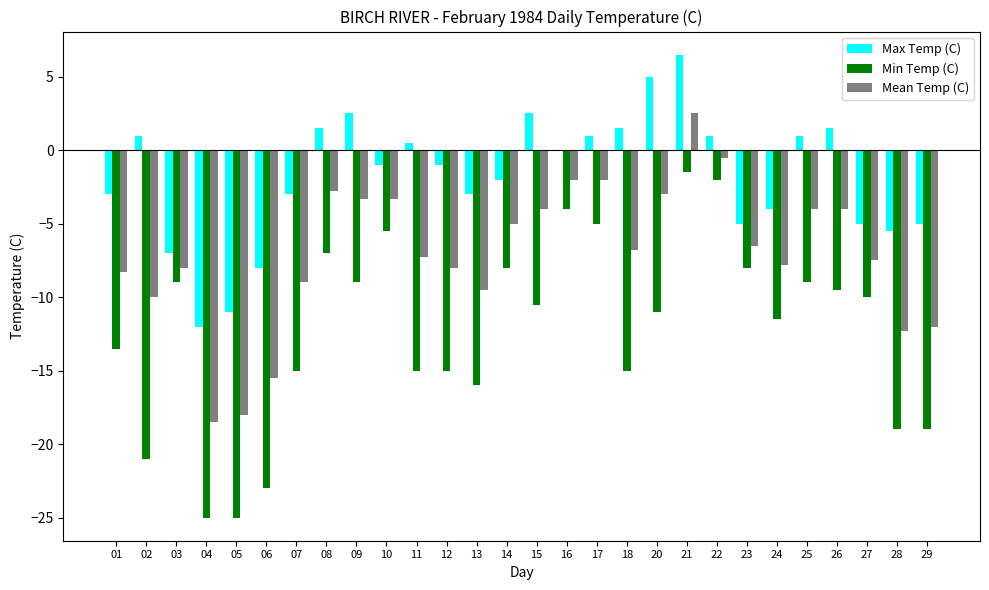

What is the approximate value of Min Temp (C) at 12?

-15.0